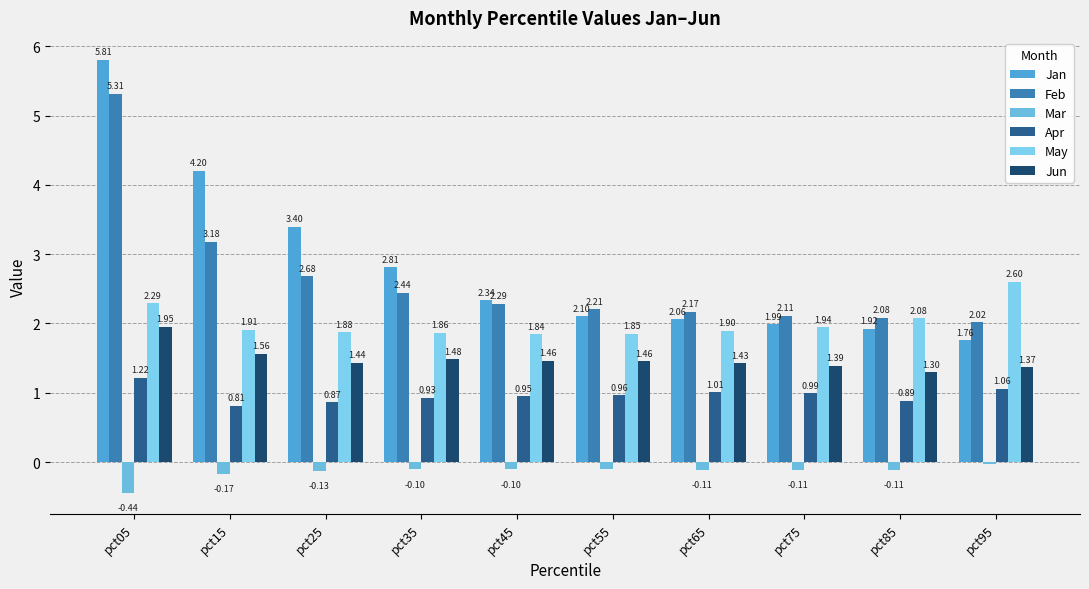

True or false: Apr has a value of 1.0 at pct75.

True